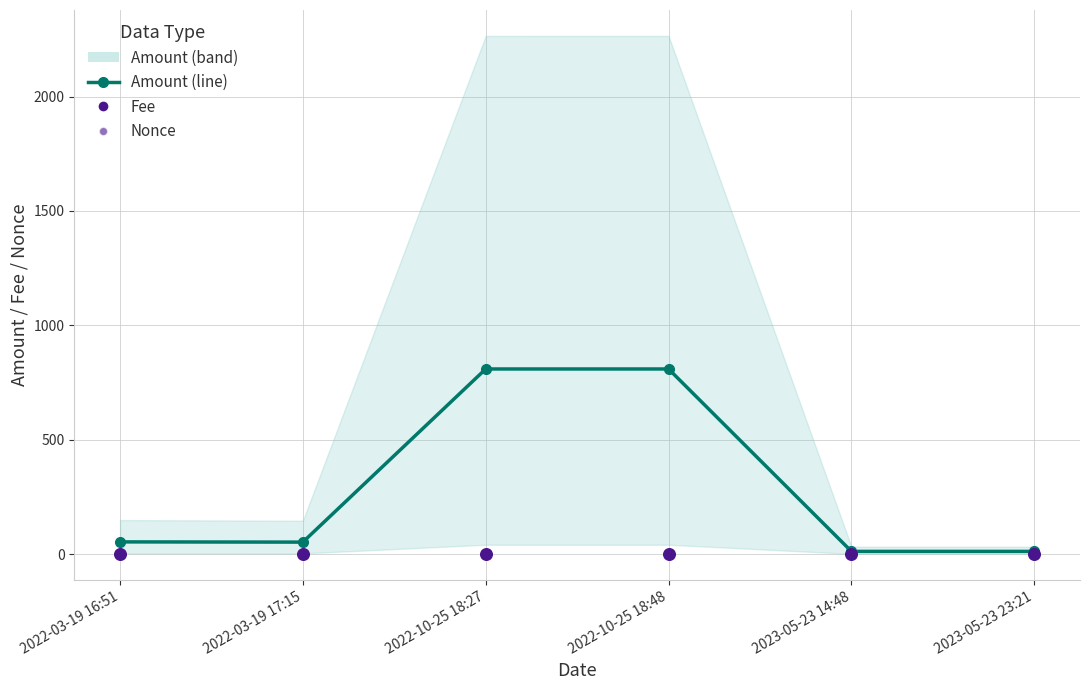

What is the total value across all series at 2022-10-25 18:27?

811.3